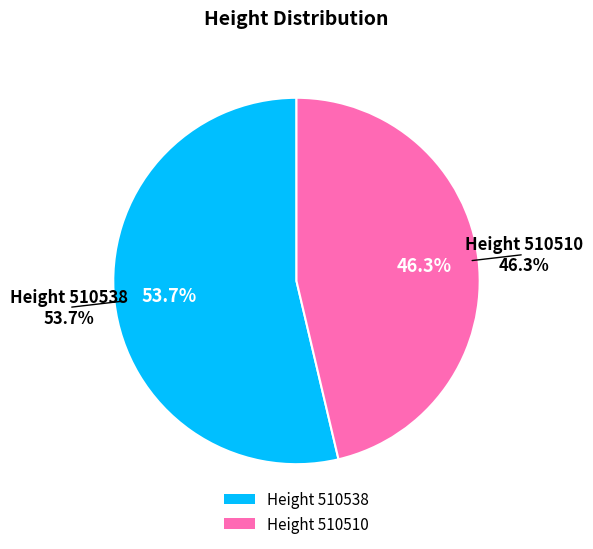

What percentage is the 510510 slice, to the nearest percent?

46%